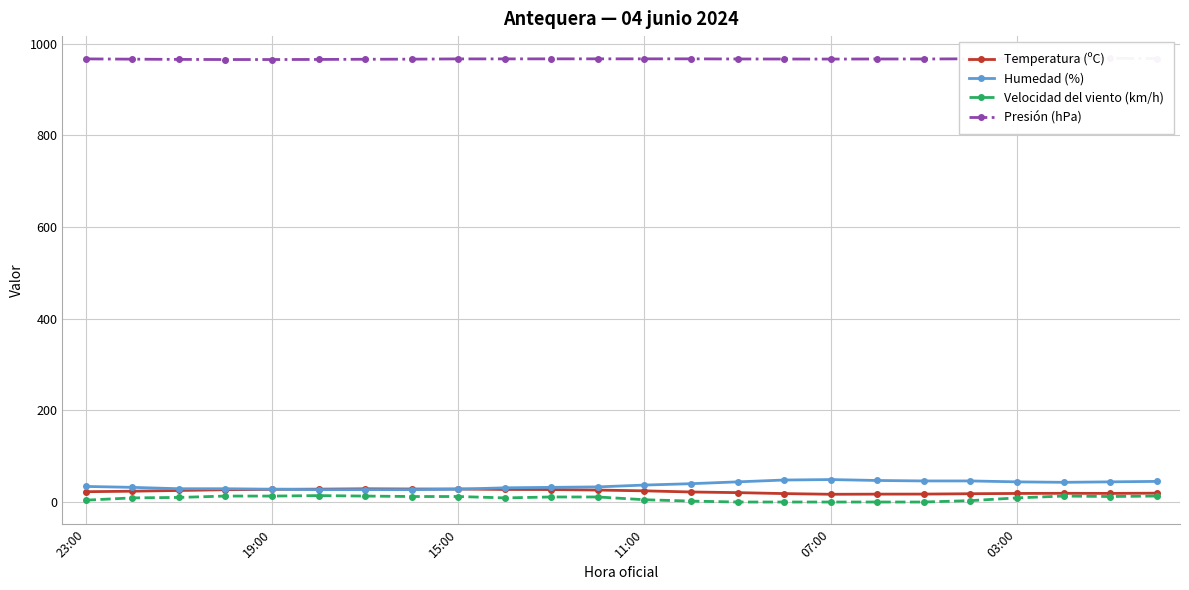

True or false: Velocidad del viento (km/h) has more than 0 interior local peaks.

True